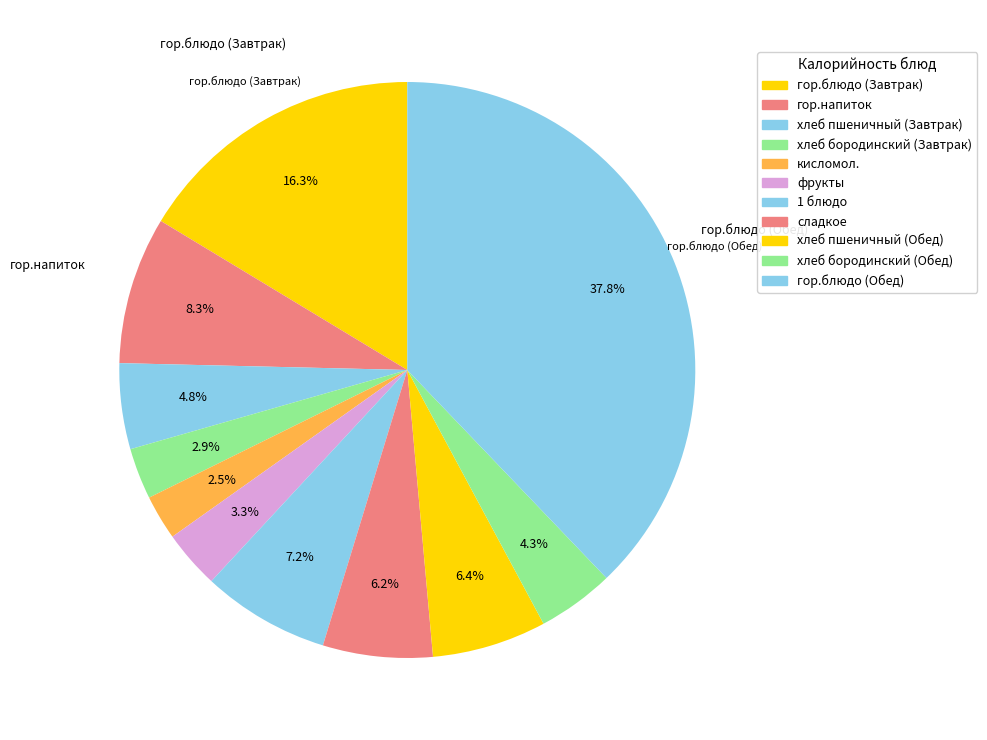

Combined, do хлеб бородинский (Завтрак) and хлеб бородинский (Обед) account for over 50%?

No